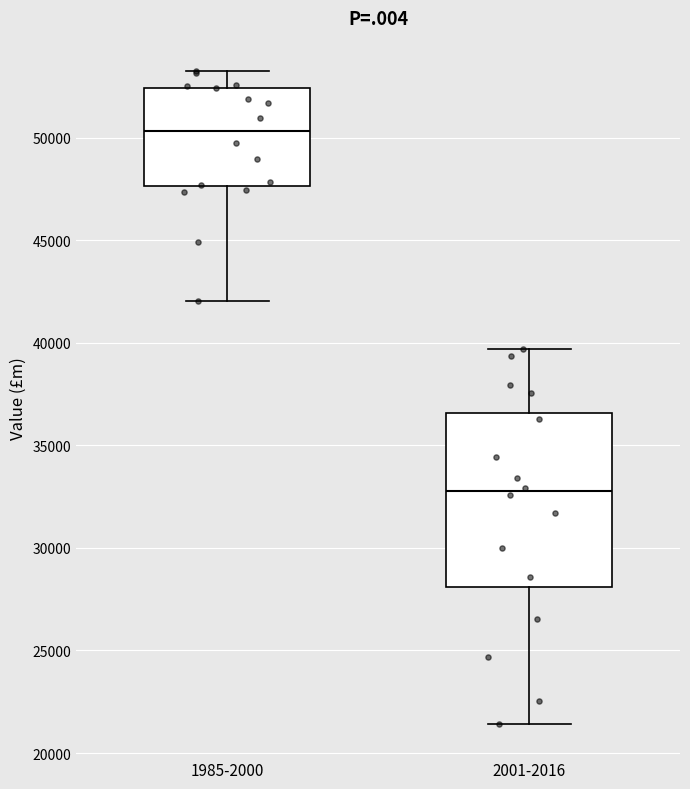

Reading left to right, transcribe this box plot: for each box, give where its median line is, the range the box spans, and where its two whiskers end, as read against the y-axis. The values are not printed on the chart, so give them approximately, as read against the axis.

1985-2000: median 50500, box 47500 to 52500, whiskers 42000 to 53500
2001-2016: median 33000, box 28000 to 36500, whiskers 21500 to 39500